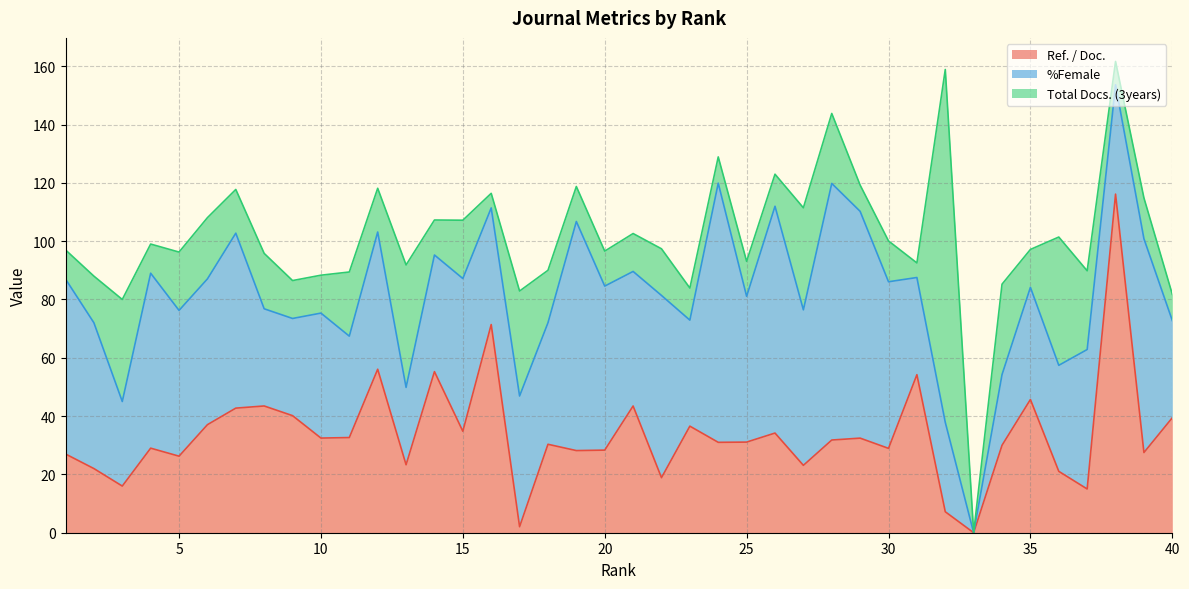

Is the value of Ref. / Doc. at 40 greater than the value of %Female at 28?

No